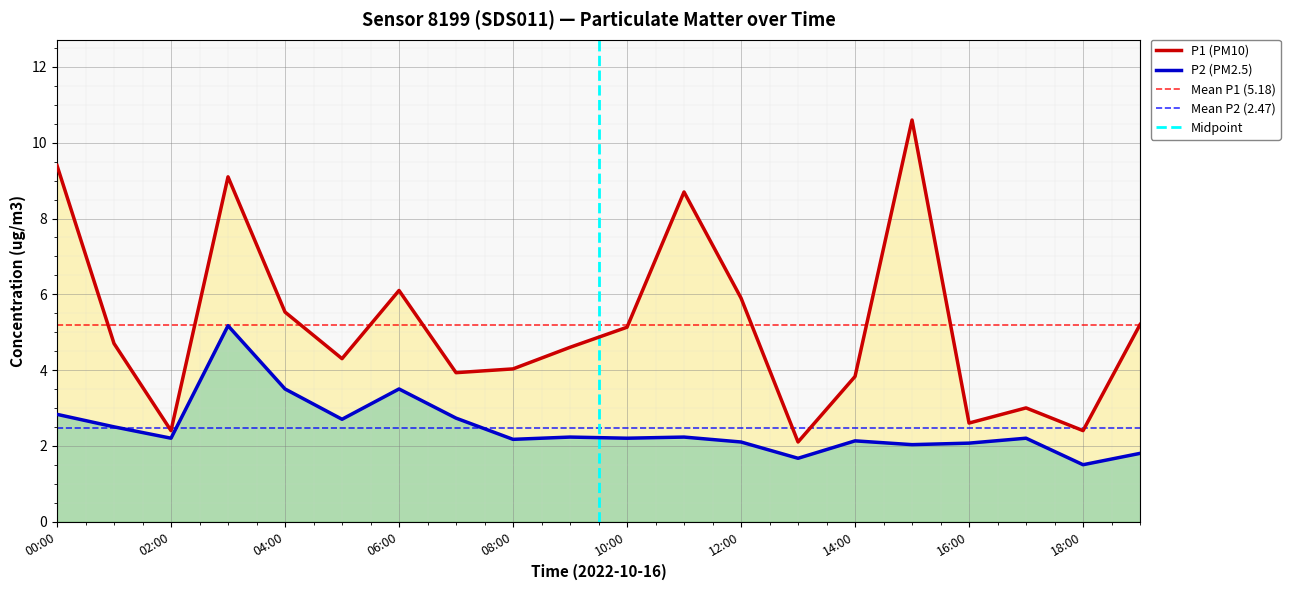

At which category does P1 reach its first local valley?

02:00